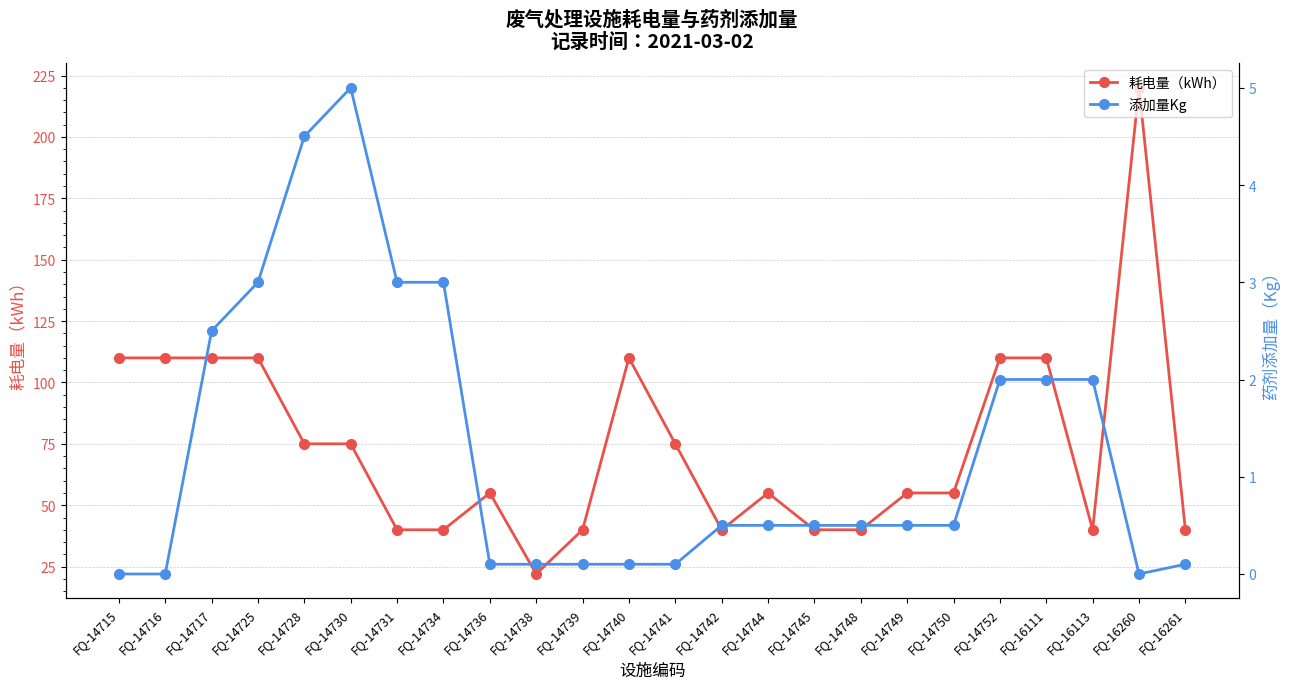

Which has a higher value, FQ-14745 or FQ-14725?

FQ-14725